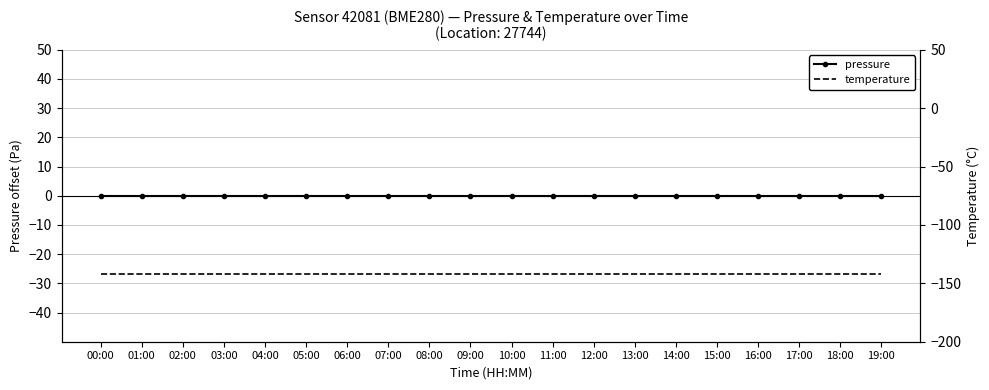

Read the temperature value at 18:00.

-141.9